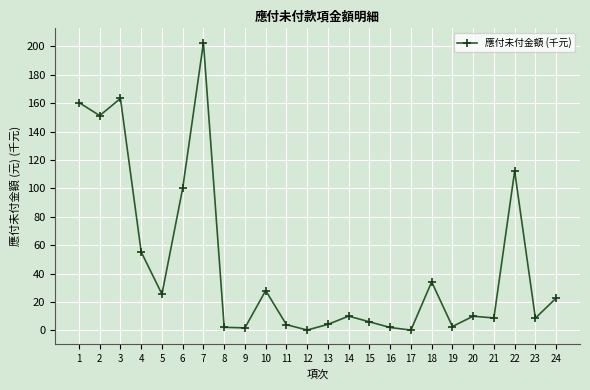

Where does the data first go above 10?

1